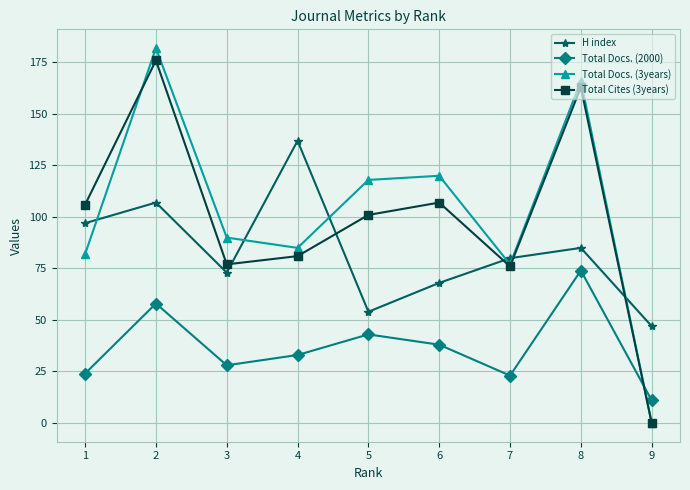

Between 6 and 7, which series saw the biggest shift?

Total Docs. (3years)